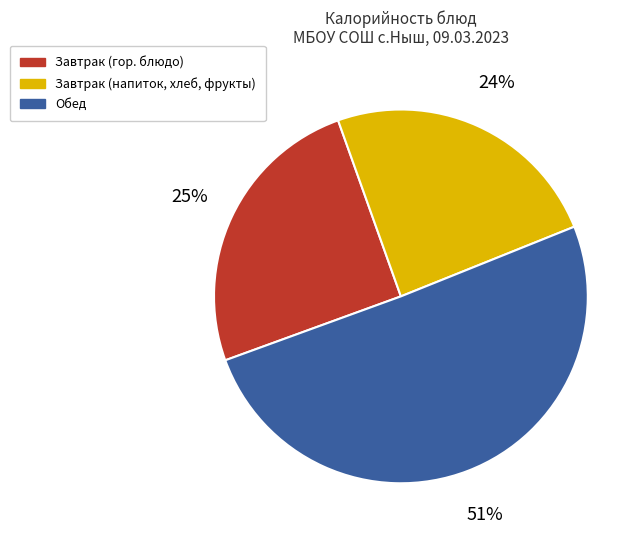

Is the sum of Завтрак (напиток, хлеб, фрукты) and Обед greater than half?

Yes